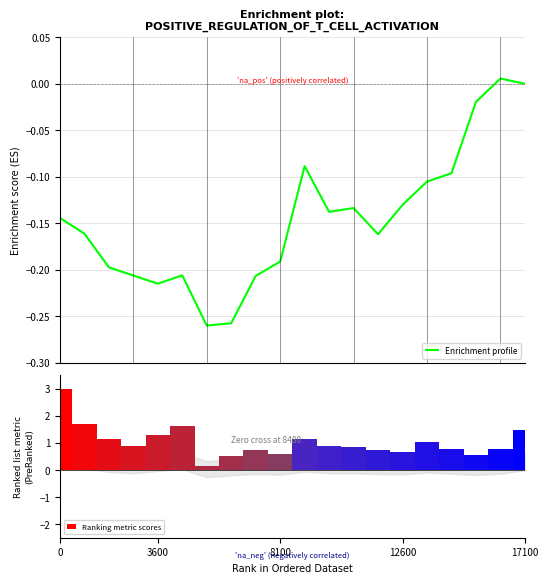

What is the highest value of the Ranking metric scores series?

3.0